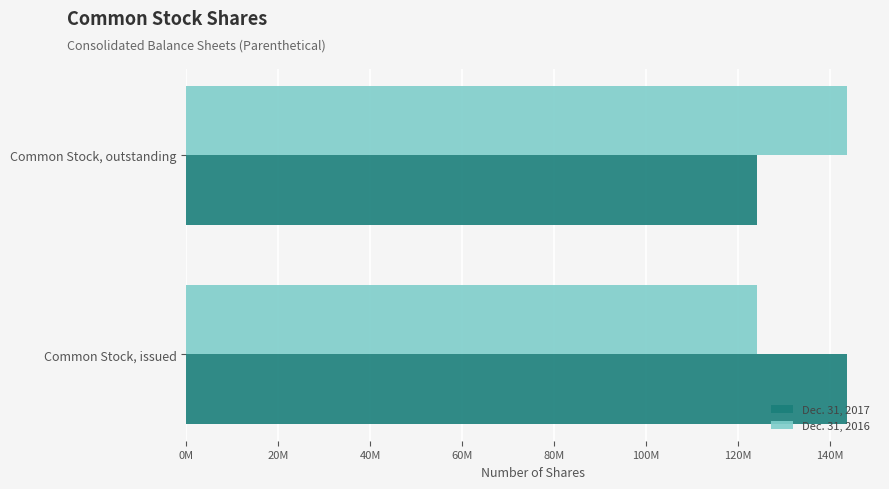

Are the bars horizontal?

Yes